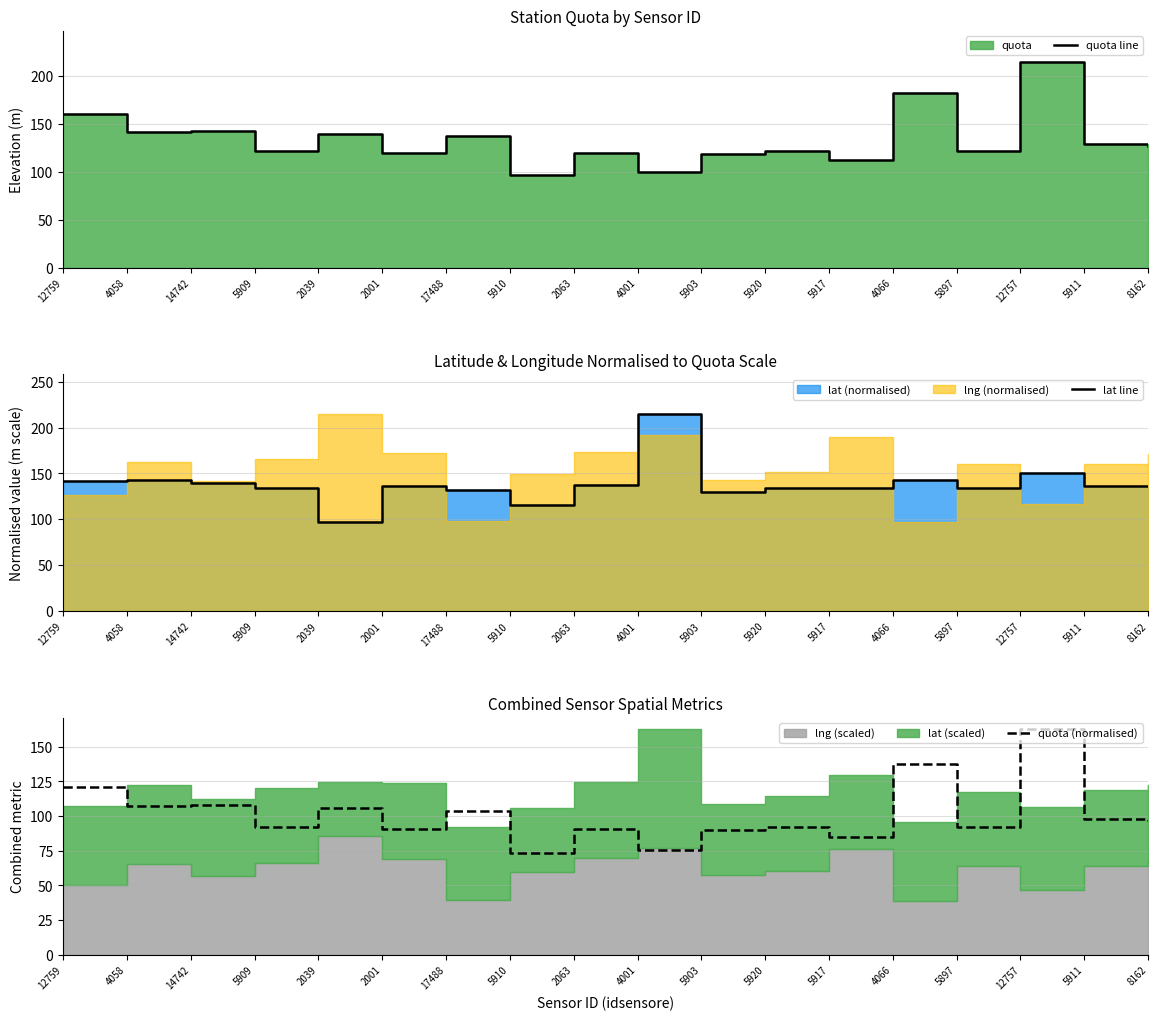

What is the greatest value displayed?

215.0